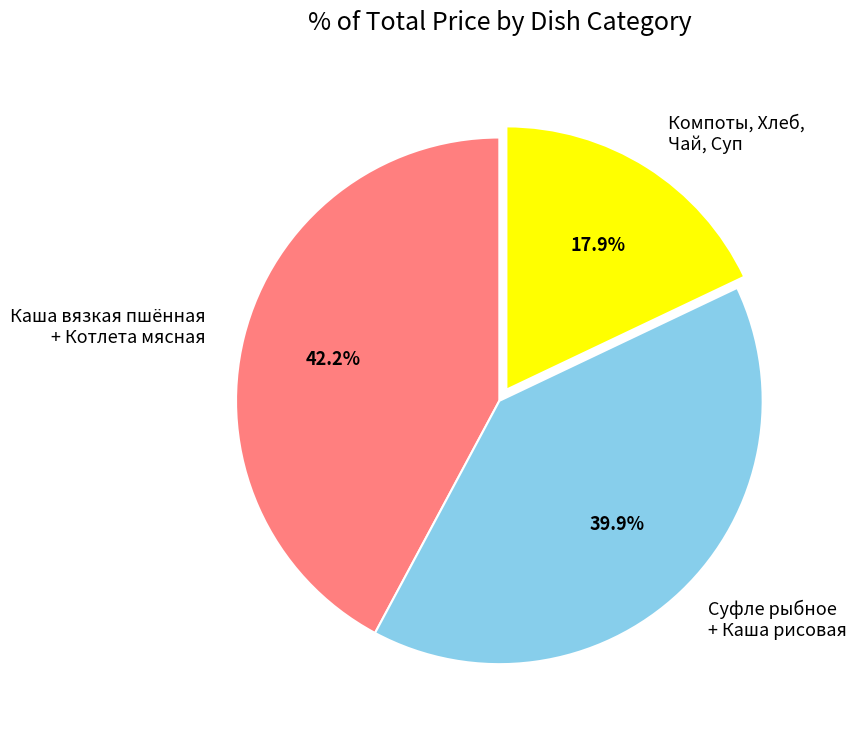

Between Суфле рыбное + Каша рисовая and Каша вязкая пшённая + Котлета мясная, which is larger?

Каша вязкая пшённая + Котлета мясная